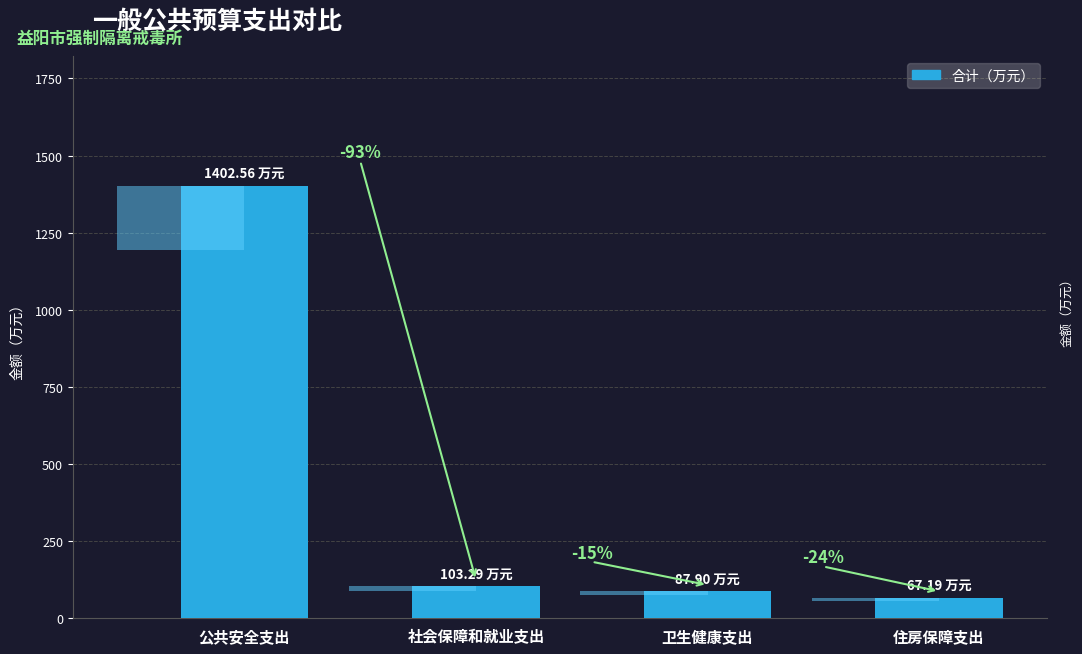

Does the chart contain stacked bars?

No